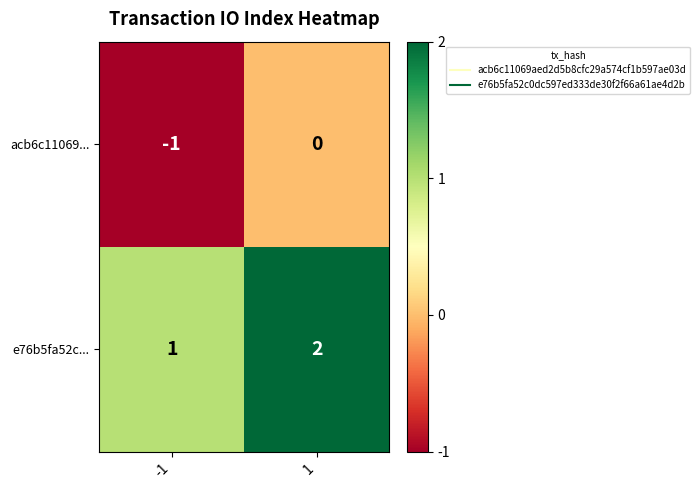

The value of acb6c11069... at 1 is 1. True or false?

False